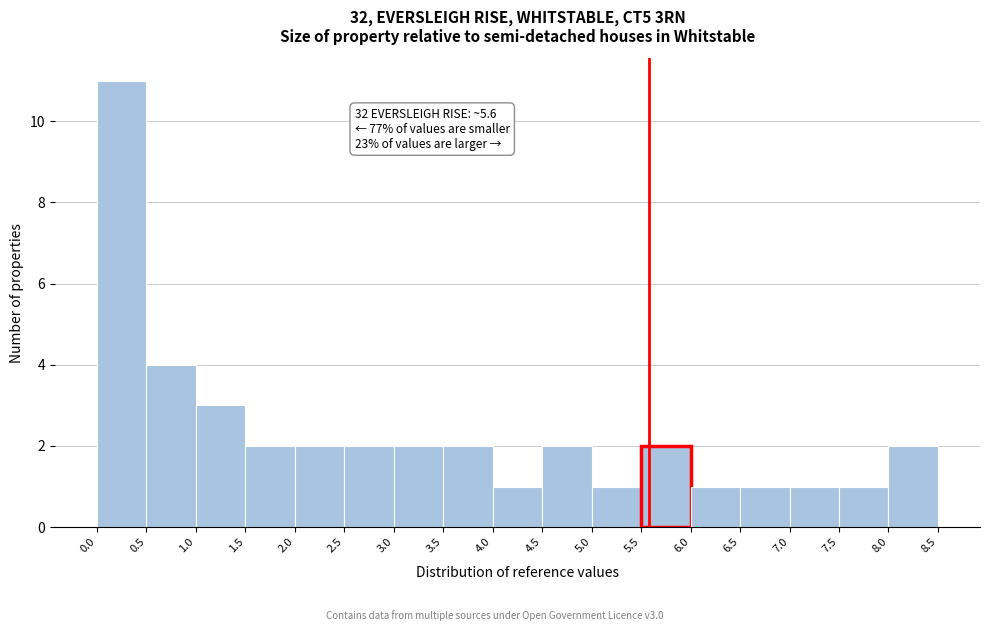

Over which range of the x-axis is the bar tallest?

0.0 to 0.5